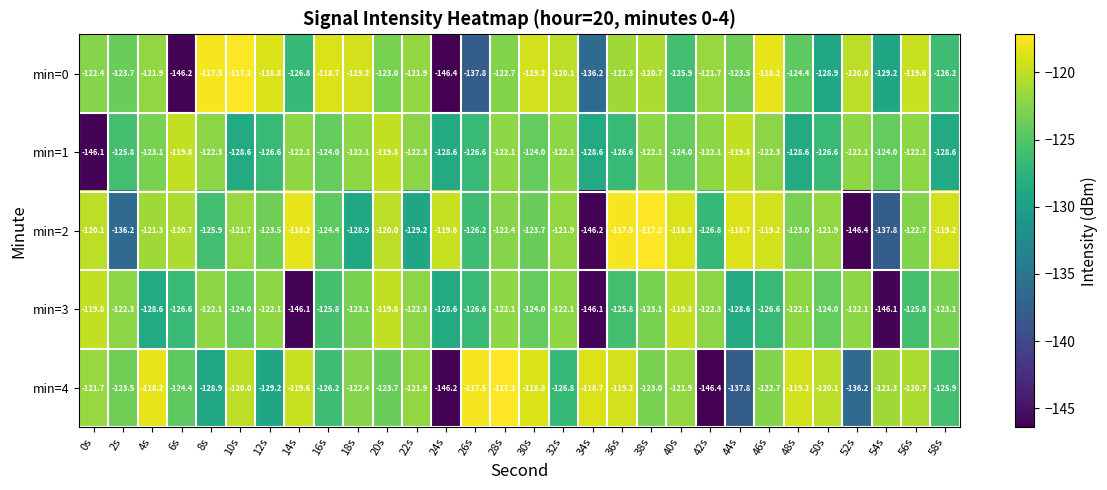

What is the maximum value shown in the chart?

-117.2